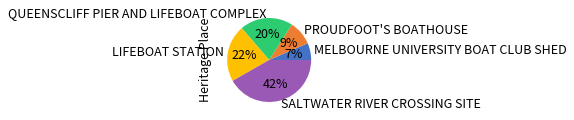

How many slices are in this pie chart?

5